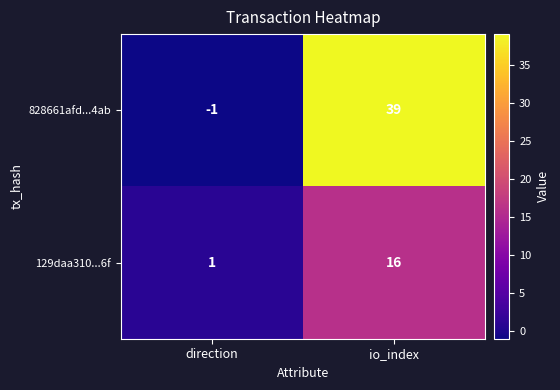

What is the total value across all series at io_index?

55